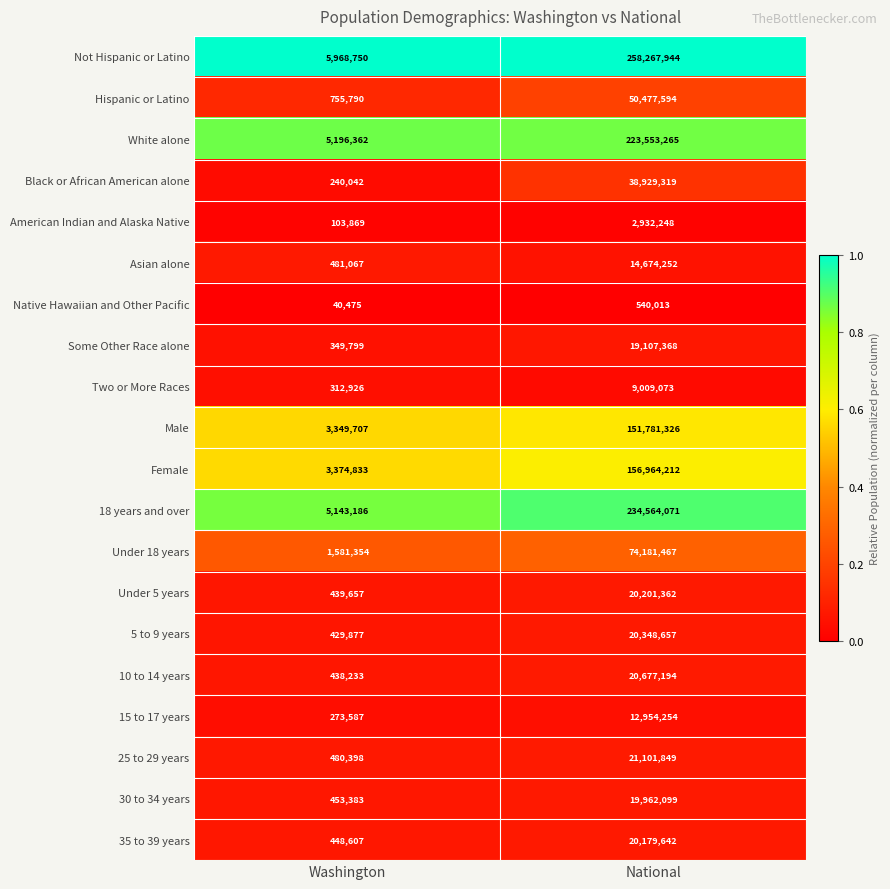

How many data points does each series have?

2